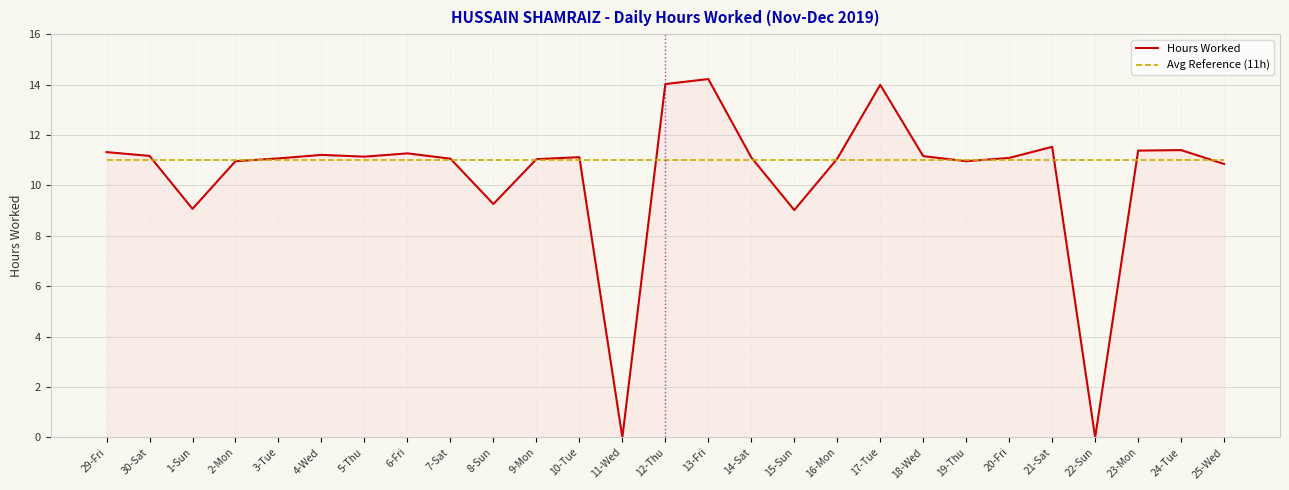

Rank the series at 6-Fri from lowest to highest value.

Avg Reference (11h), Hours Worked